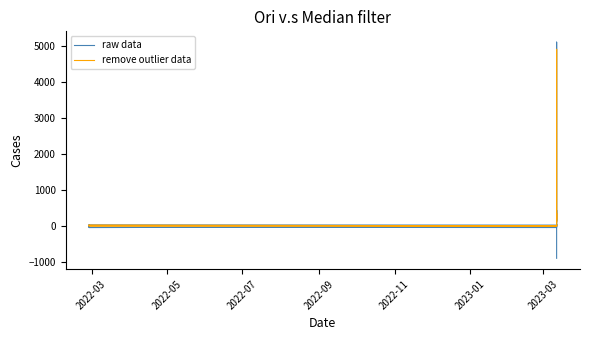

Reading left to right, transcribe all the data shown in this chart.

raw data: 31	-47	-15	-22	44	36	19	25	-46	-39	-21	27	21	433	418	129	5100	-900
remove outlier data: 17	0	0	0	31	0	8	0	0	0	0	24	0	350	349	101	4900	200